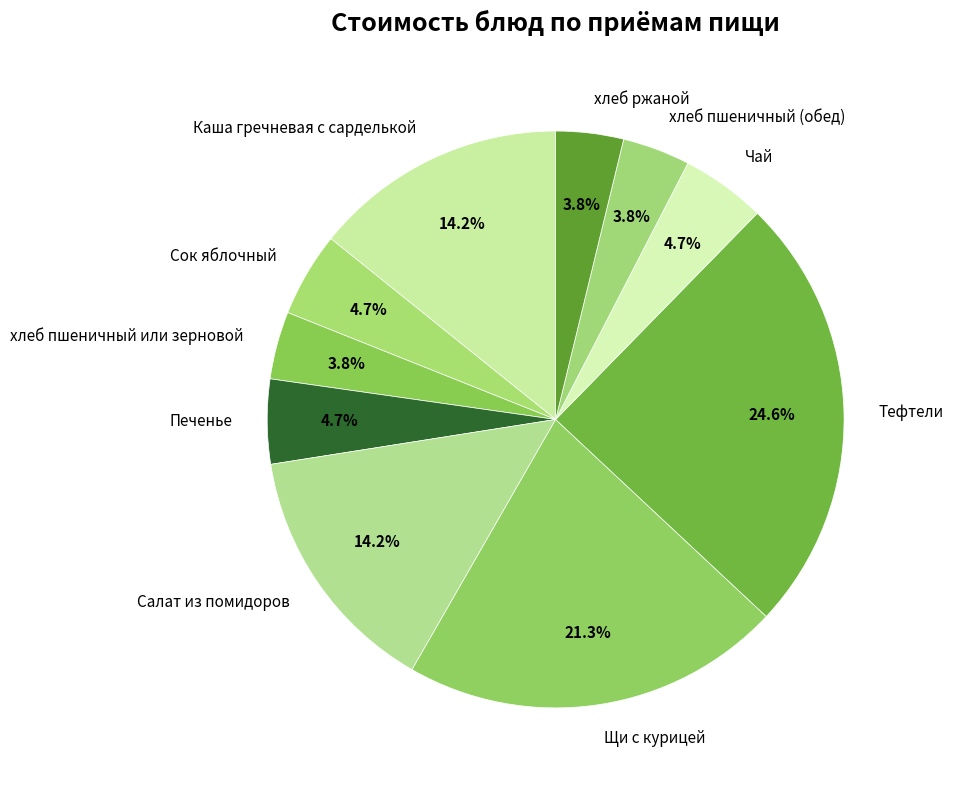

What percentage is the Сок яблочный slice, to the nearest percent?

5%